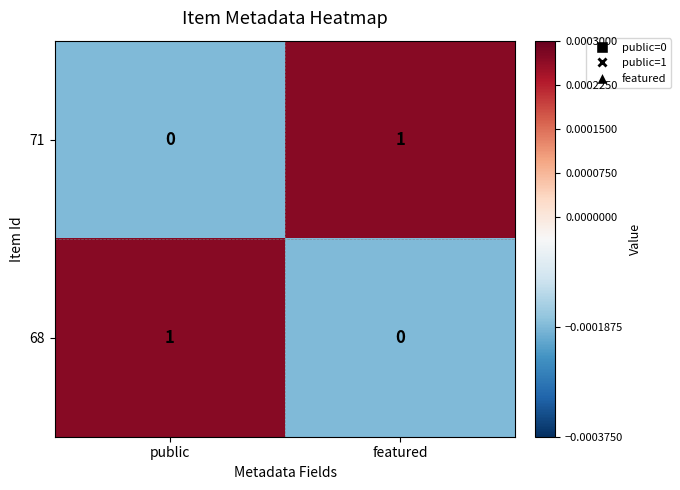

At which label is 71 closest to 0?

public